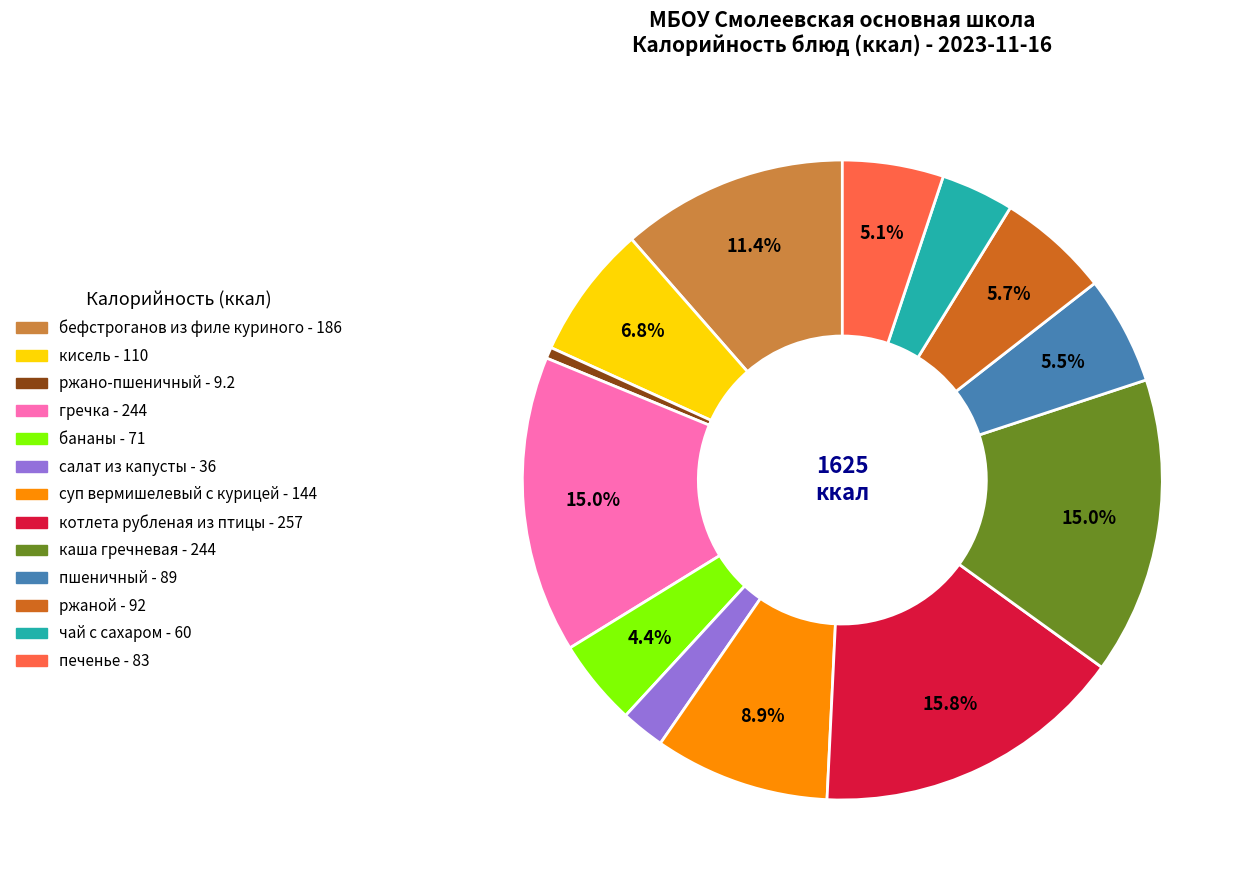

Between ржано-пшеничный and кисель, which is larger?

кисель